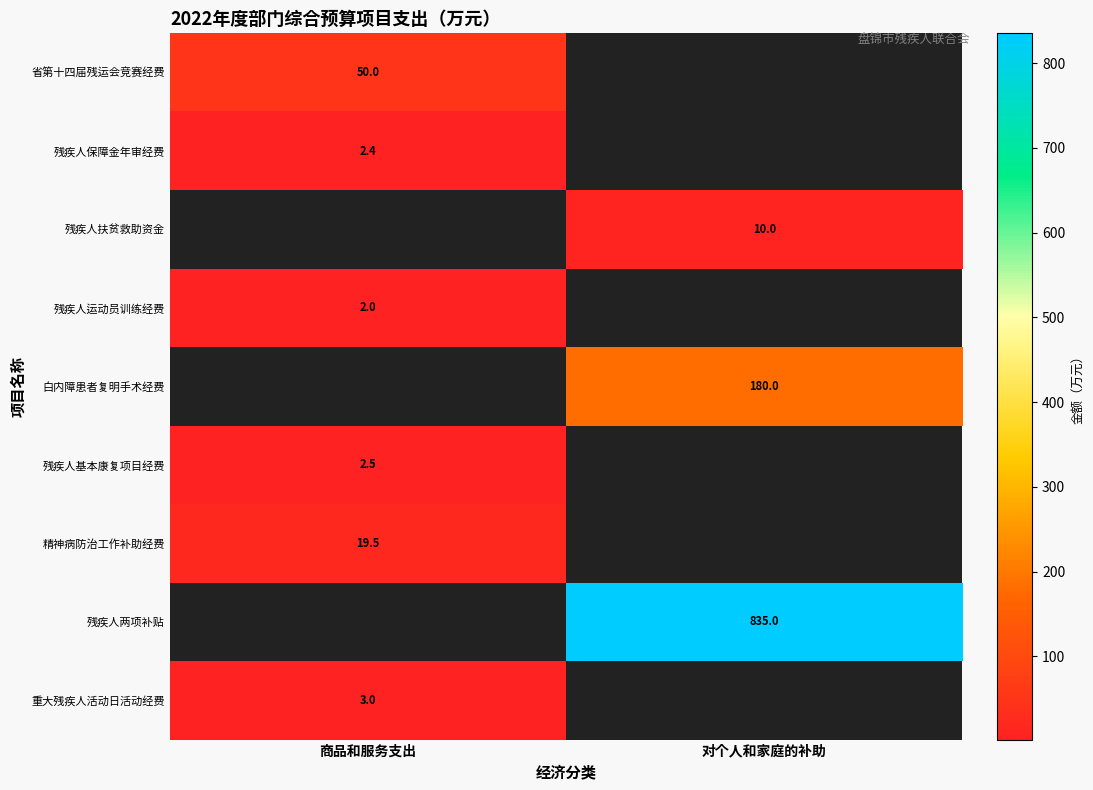

Is the value of 残疾人扶贫救助资金 at 对个人和家庭的补助 greater than the value of 省第十四届残运会竞赛经费 at 商品和服务支出?

No